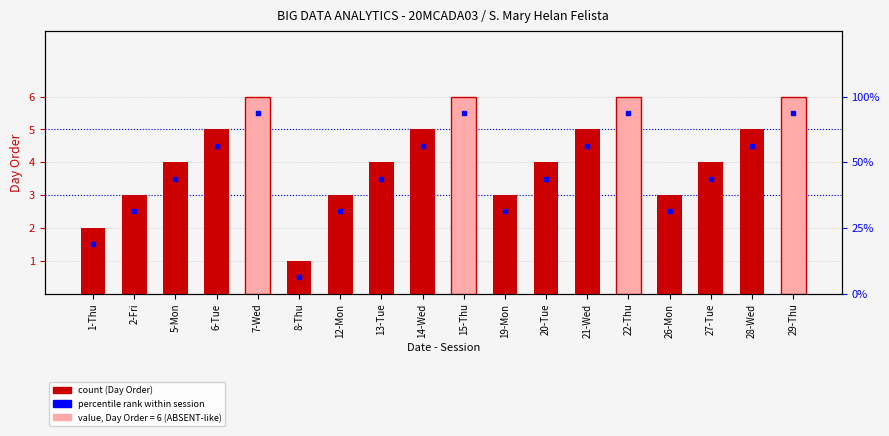

Approximately how many times larger is the value at 1-Thu compared to 13-Tue?

0.5